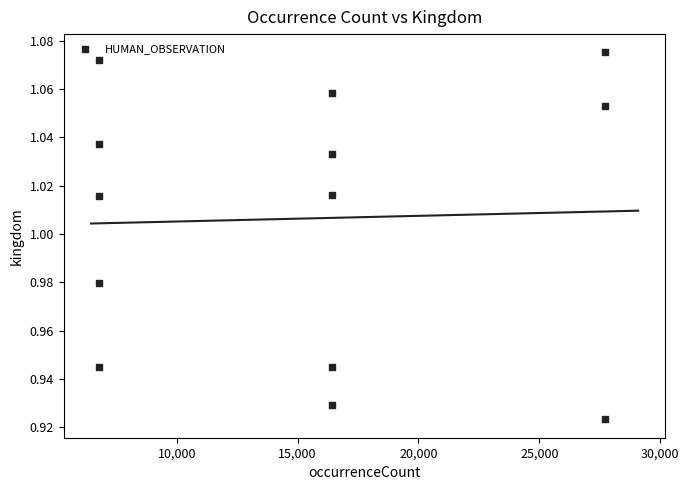

What is the range of X values (max minus min)?

20905.0